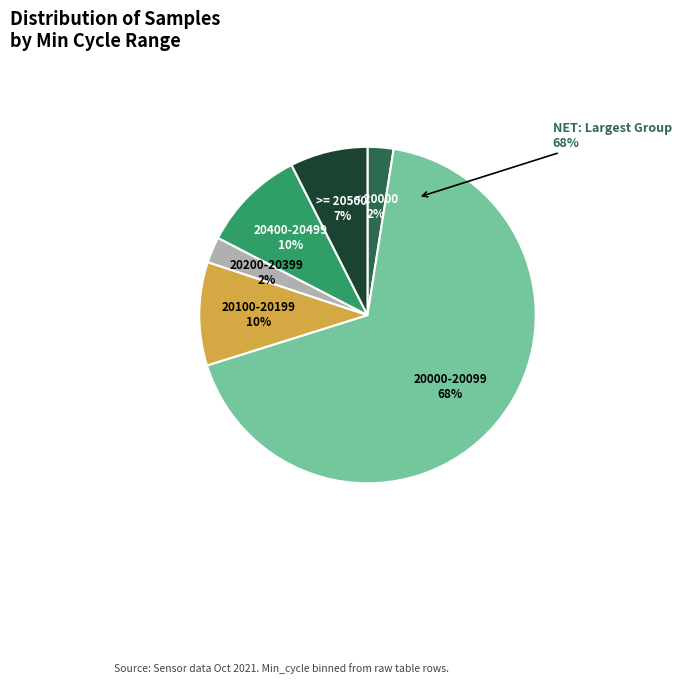

To the nearest percent, what portion does 20448 represent?

17%